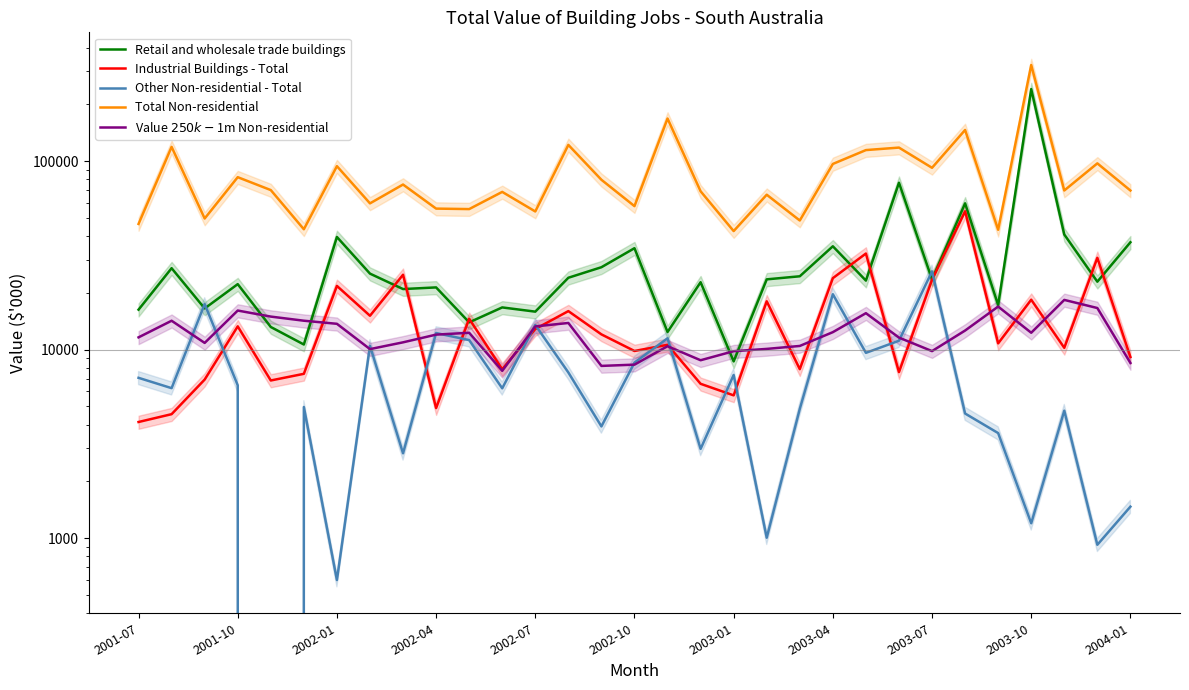

What is the difference between the maximum and minimum values in the Industrial Buildings - Total series?

50058